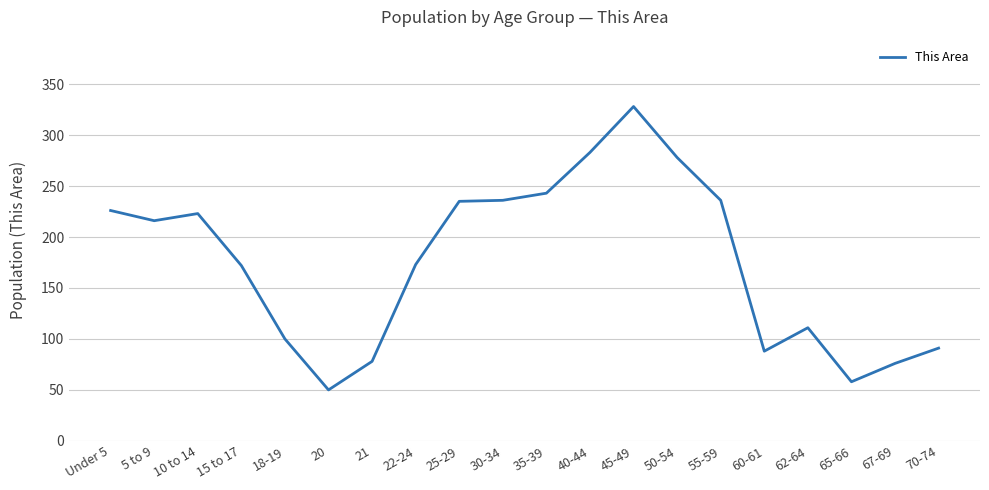

Which category has the highest value across all series?

45-49